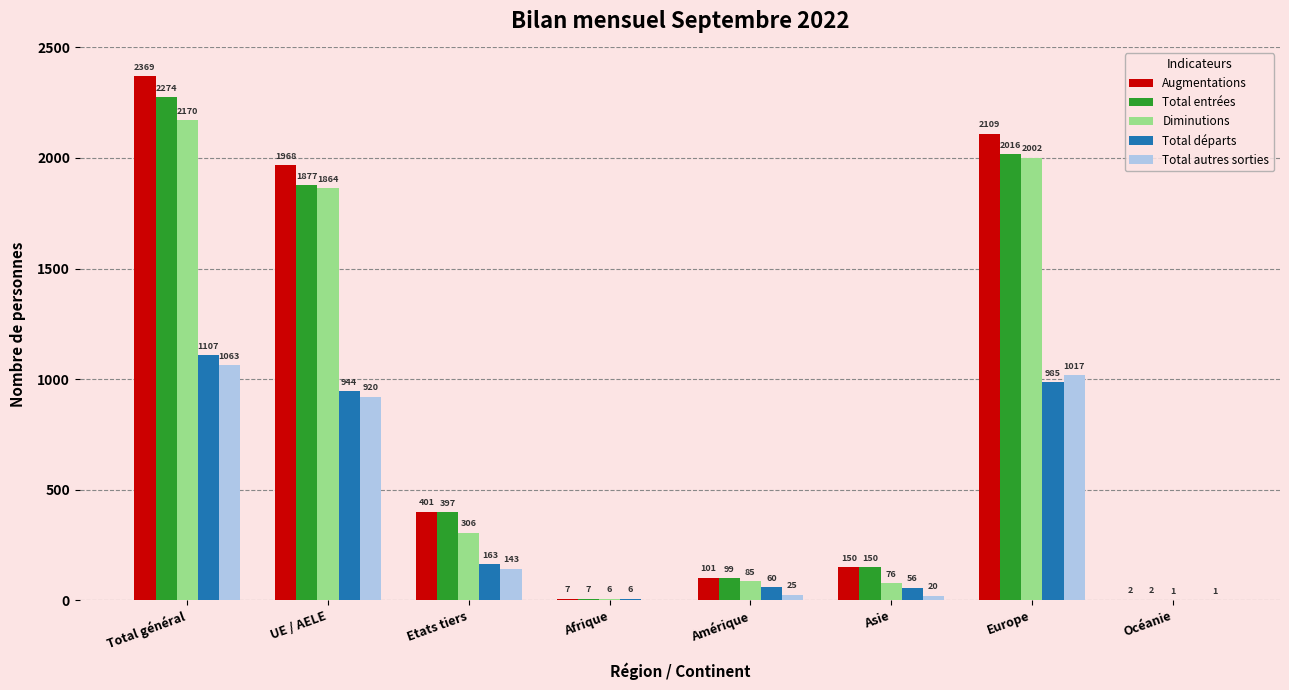

Are the bars grouped side by side (vs. stacked)?

Yes